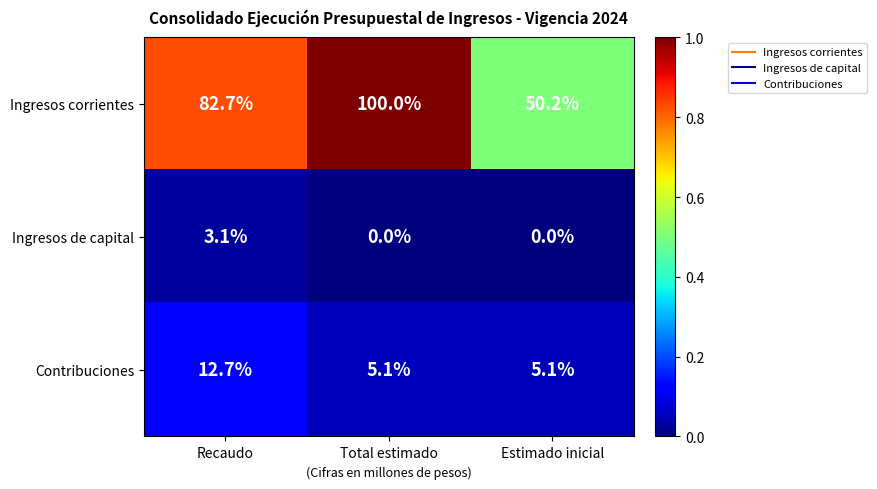

The Ingresos corrientes series shows 66.7 at Estimado inicial. True or false?

False